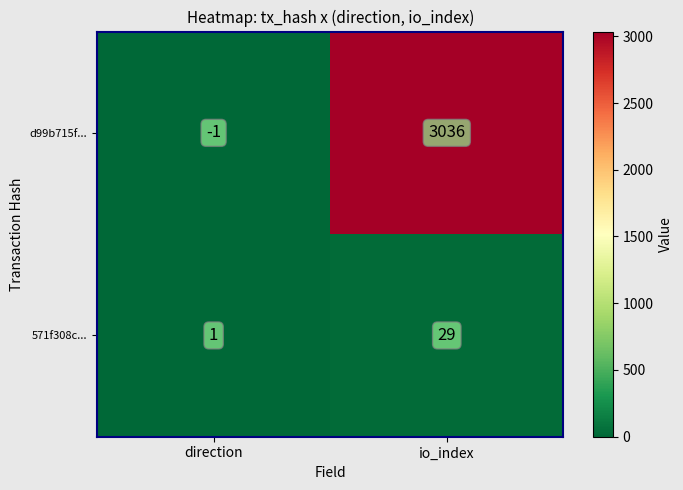

True or false: 571f308c... has a value of 1 at direction.

True